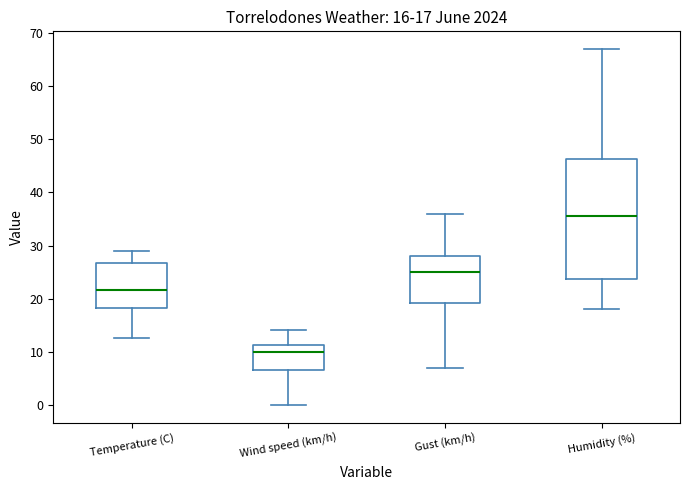

Which box's median line is the lowest?

Wind speed (km/h)